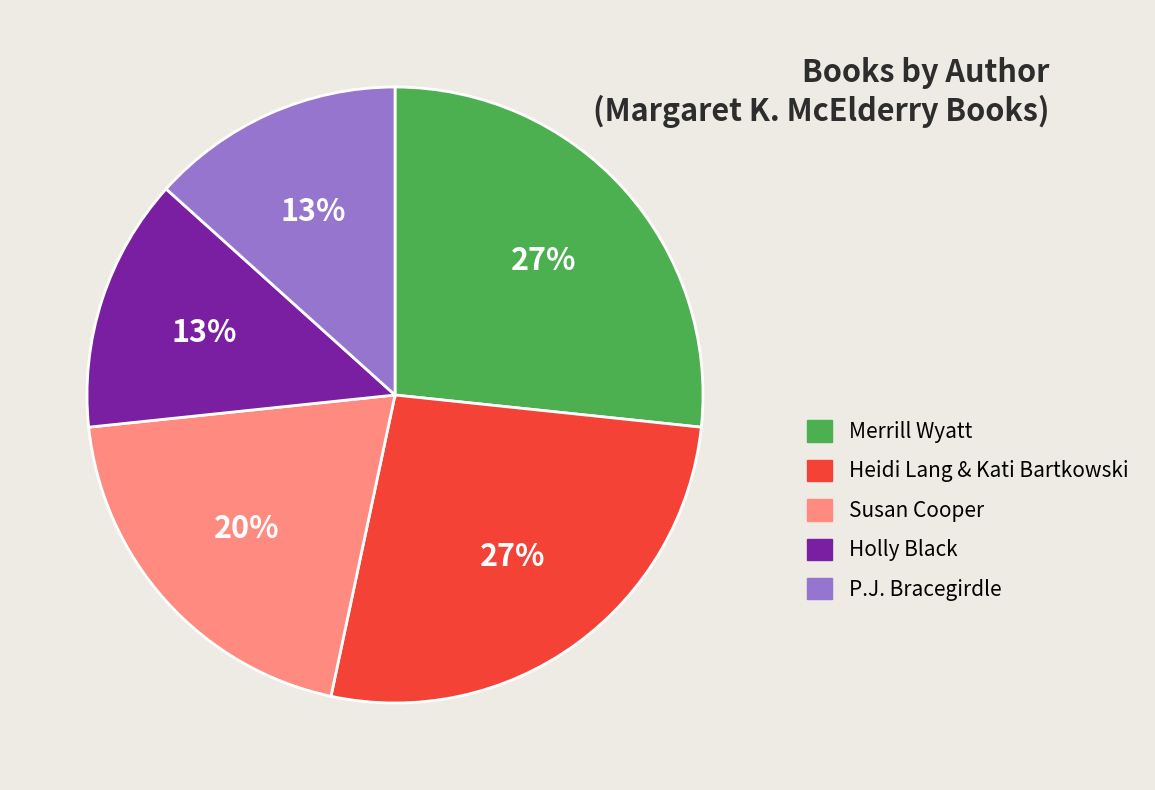

To the nearest percent, what is the average slice percentage?

20%